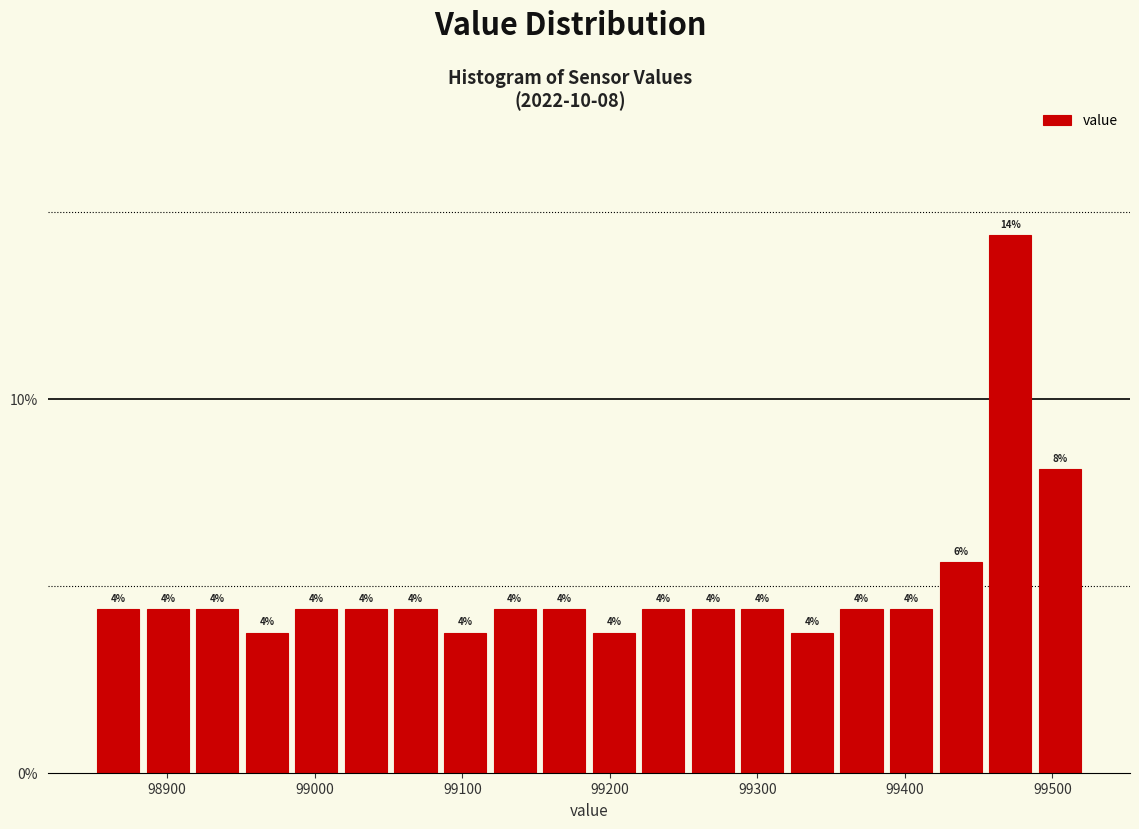

Around what value on the x-axis is the tallest bar? Give the approximate position of its centre, as read against the axis.

99470